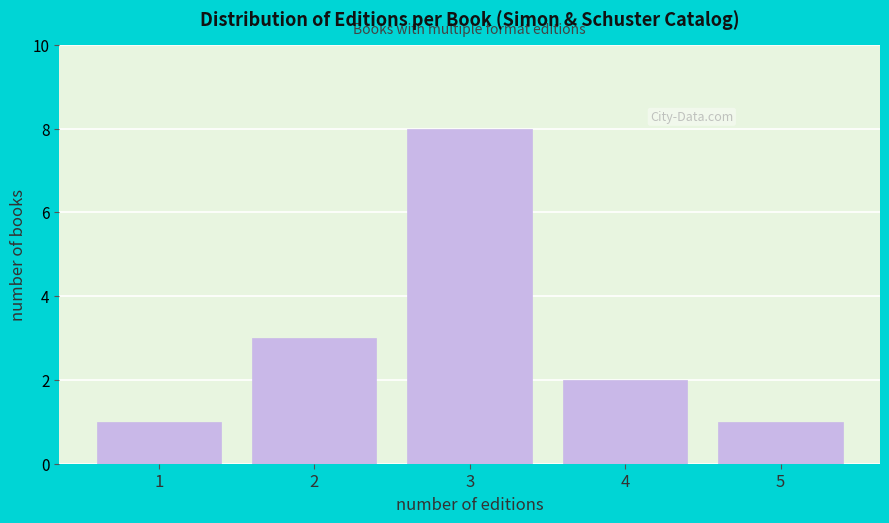

Reading left to right, list all the values displayed in this chart.

1=1	2=3	3=8	4=2	5=1